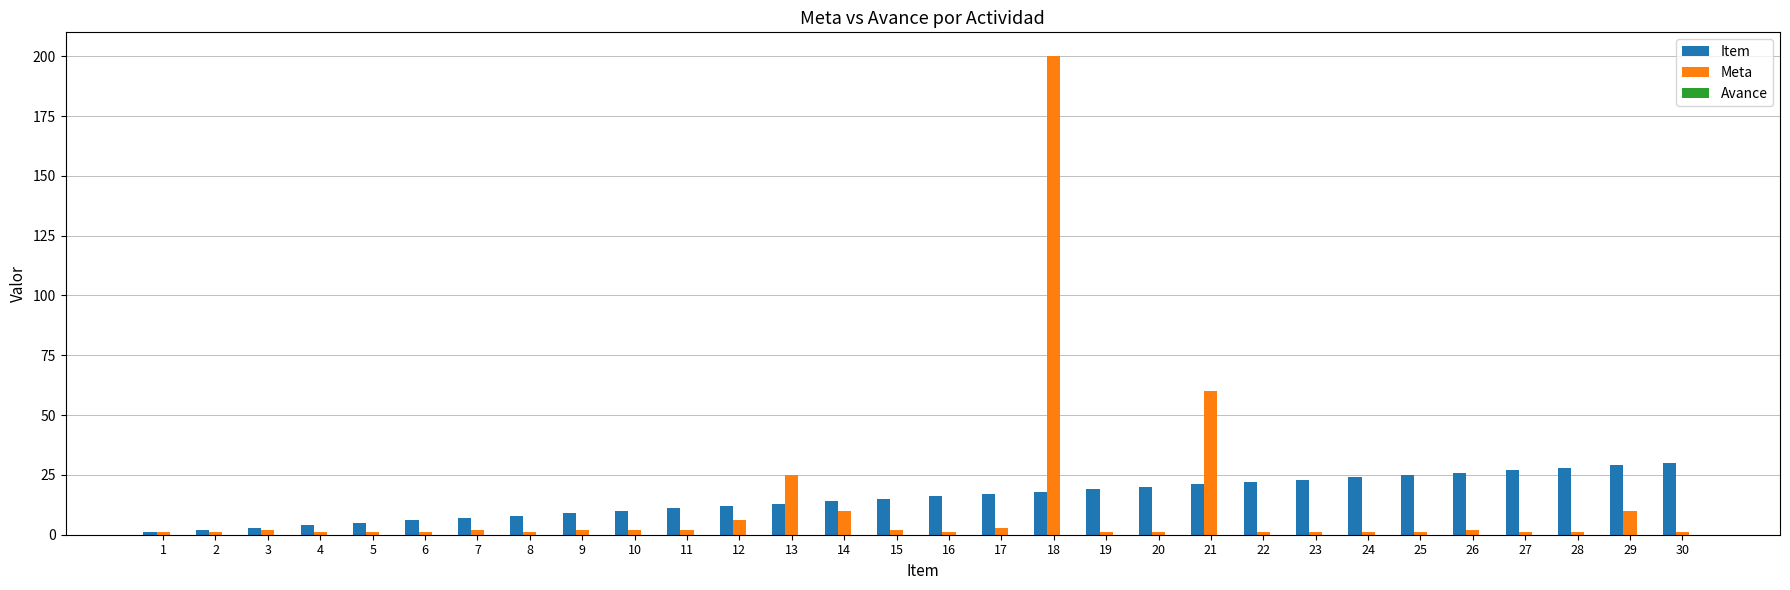

What is the sum of all Meta values?

344